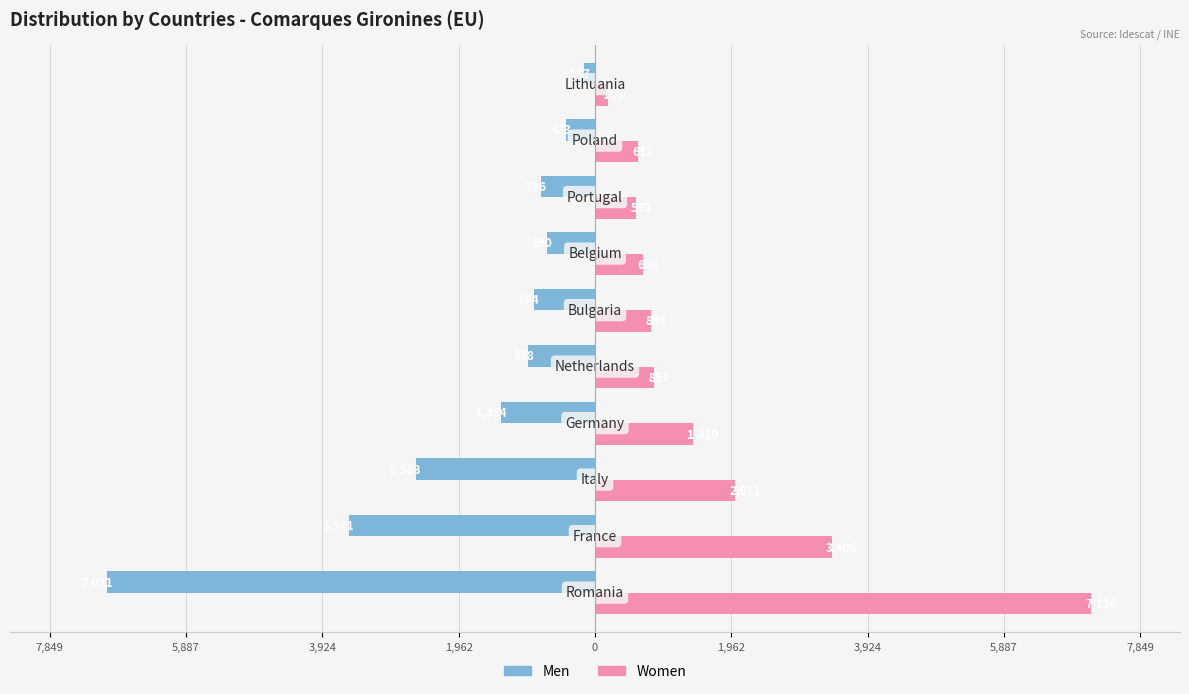

List the series in order of their overall mean, lowest first.

Men, Women